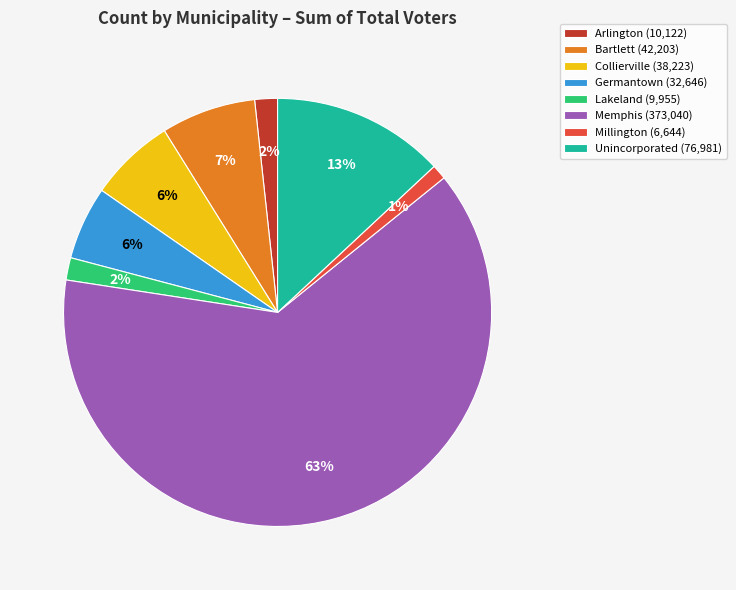

What is the smallest slice in the pie chart?

Millington